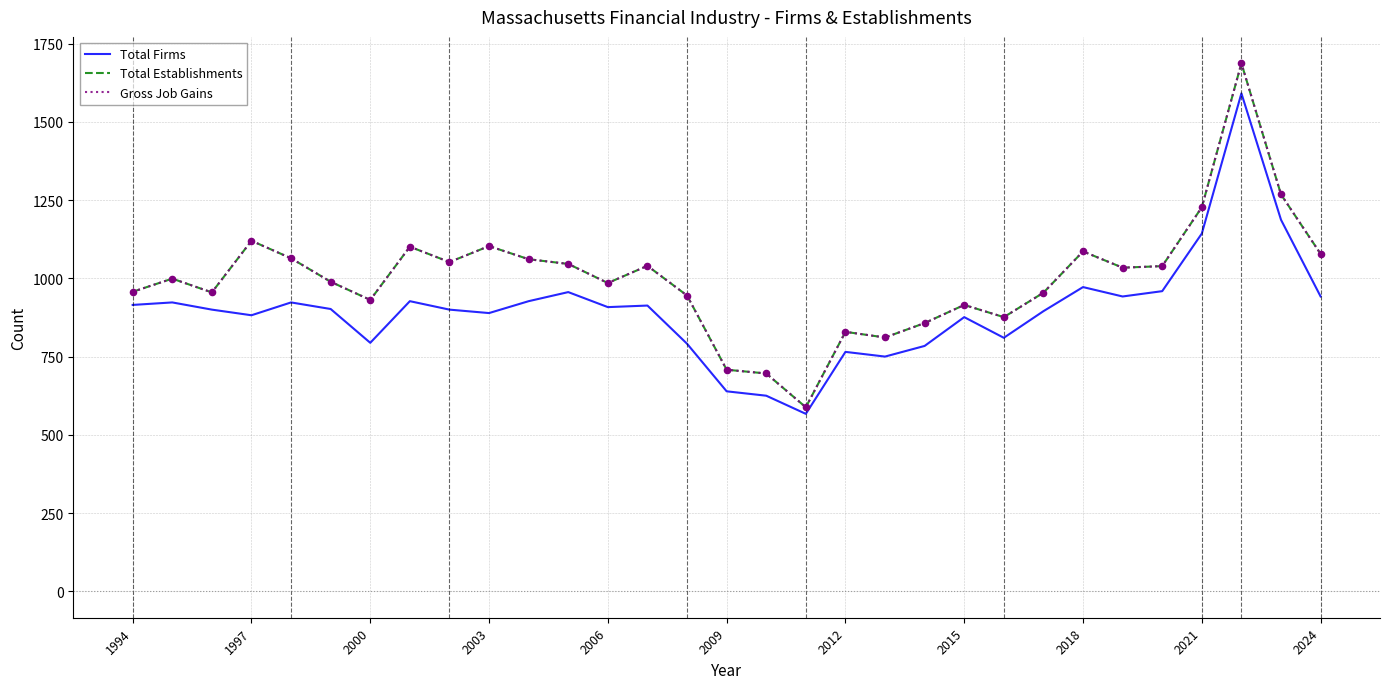

Does the chart have visible grid lines?

Yes